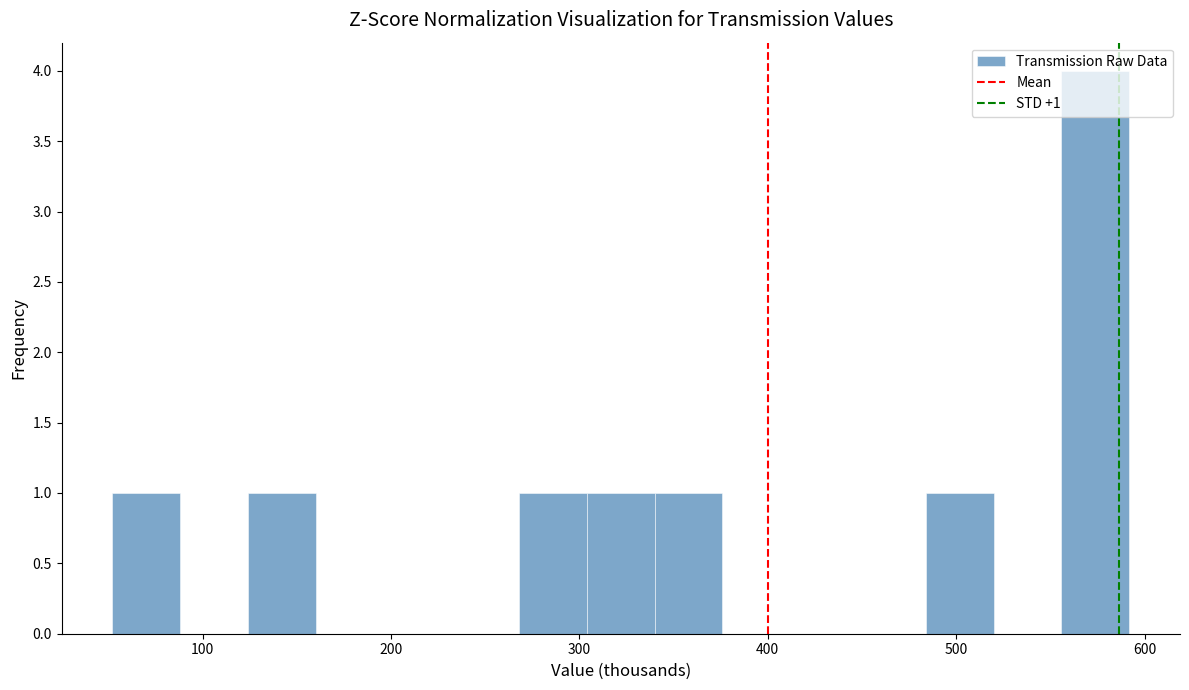

Around what value on the x-axis is the tallest bar? Give the approximate position of its centre, as read against the axis.

570